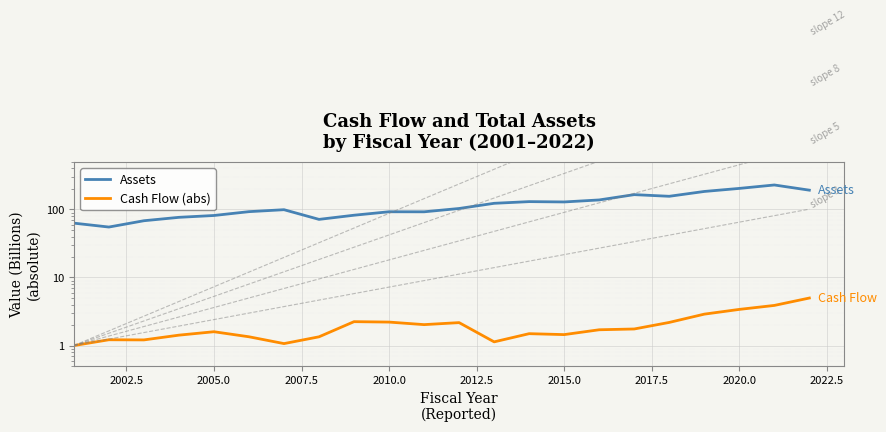

What is the difference between the maximum and minimum values in the Cash Flow (abs) series?

4.0